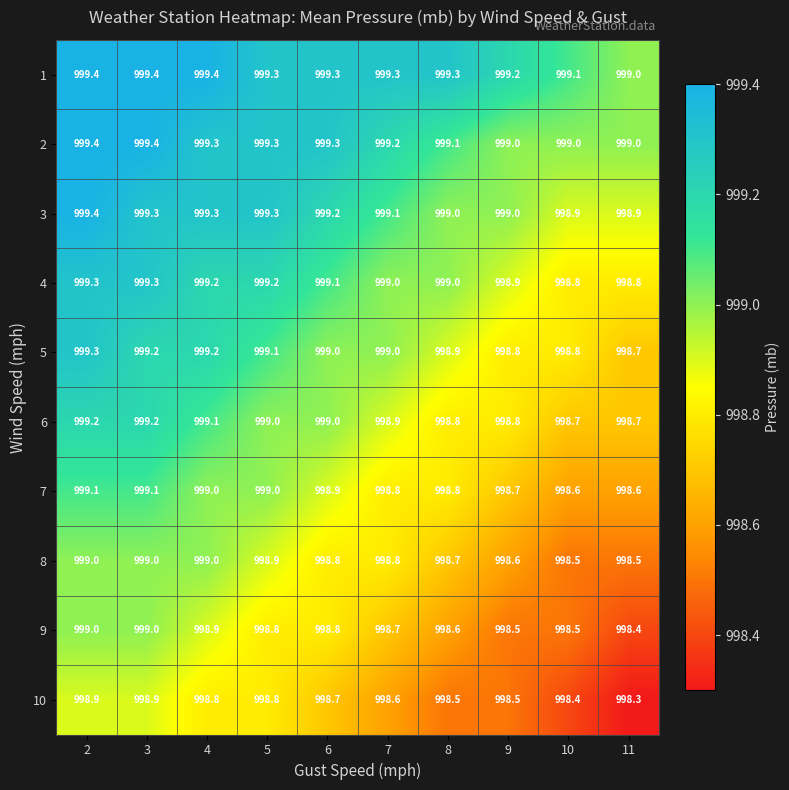

What is the spread (max minus min) of values at 5?

0.5